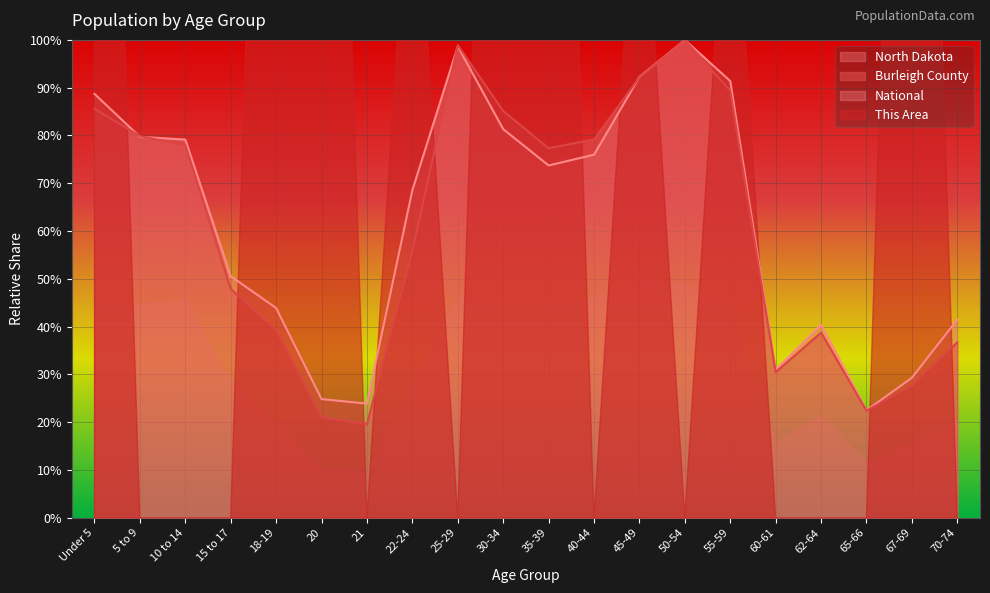

Which series changed the most between 25-29 and 35-39?

North Dakota